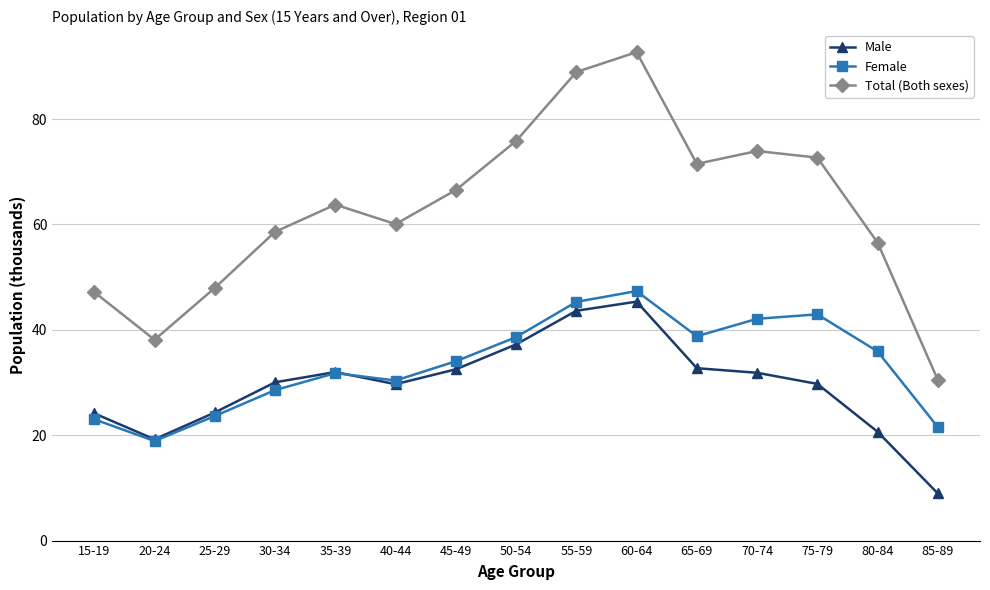

At which category does Total (Both sexes) reach its first local peak?

35-39